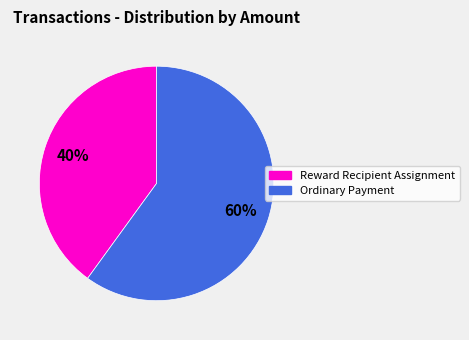

Which category has the biggest portion of the pie?

Ordinary Payment